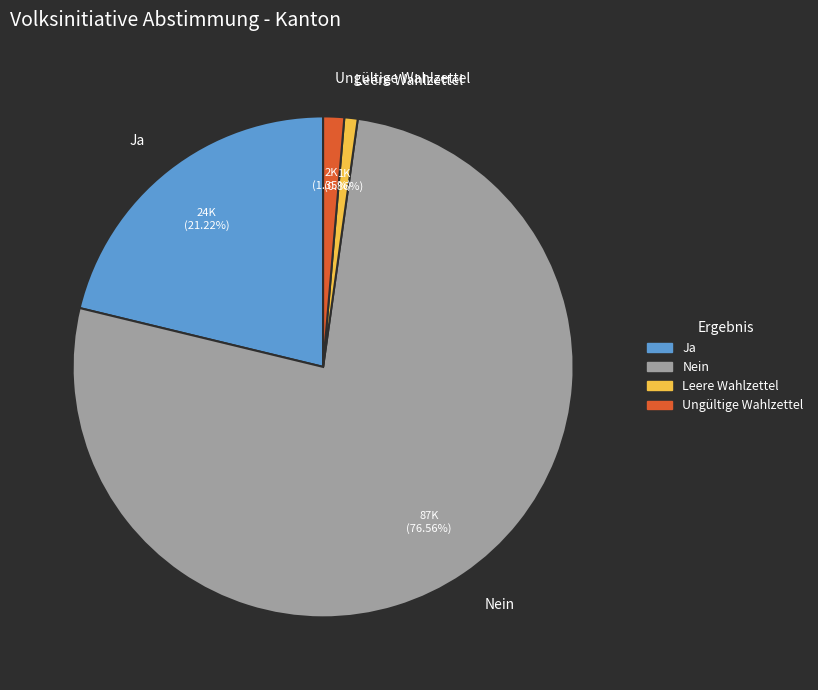

Which category has the biggest portion of the pie?

Nein